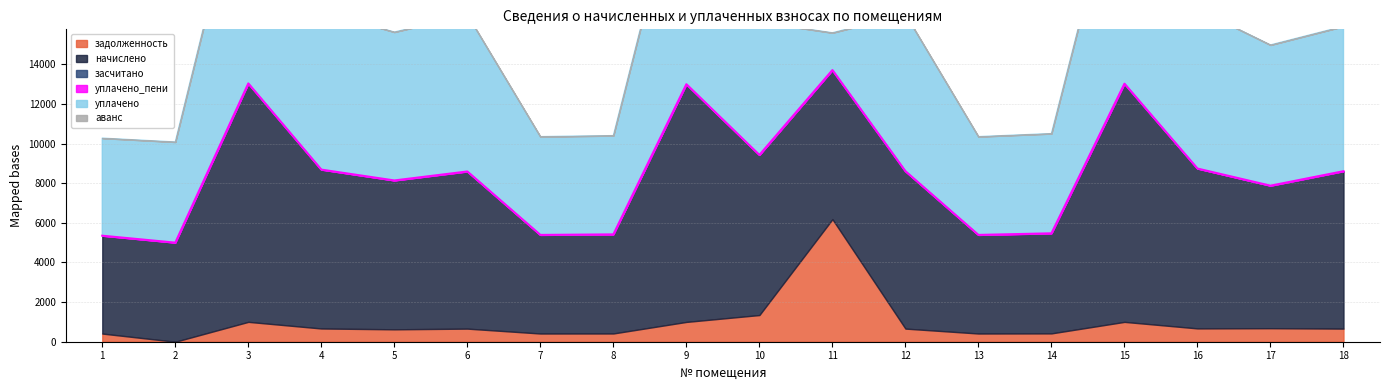

Rank the series by their maximum value, from highest to lowest.

начислено, уплачено, задолженность, засчитано, уплачено_пени, аванс